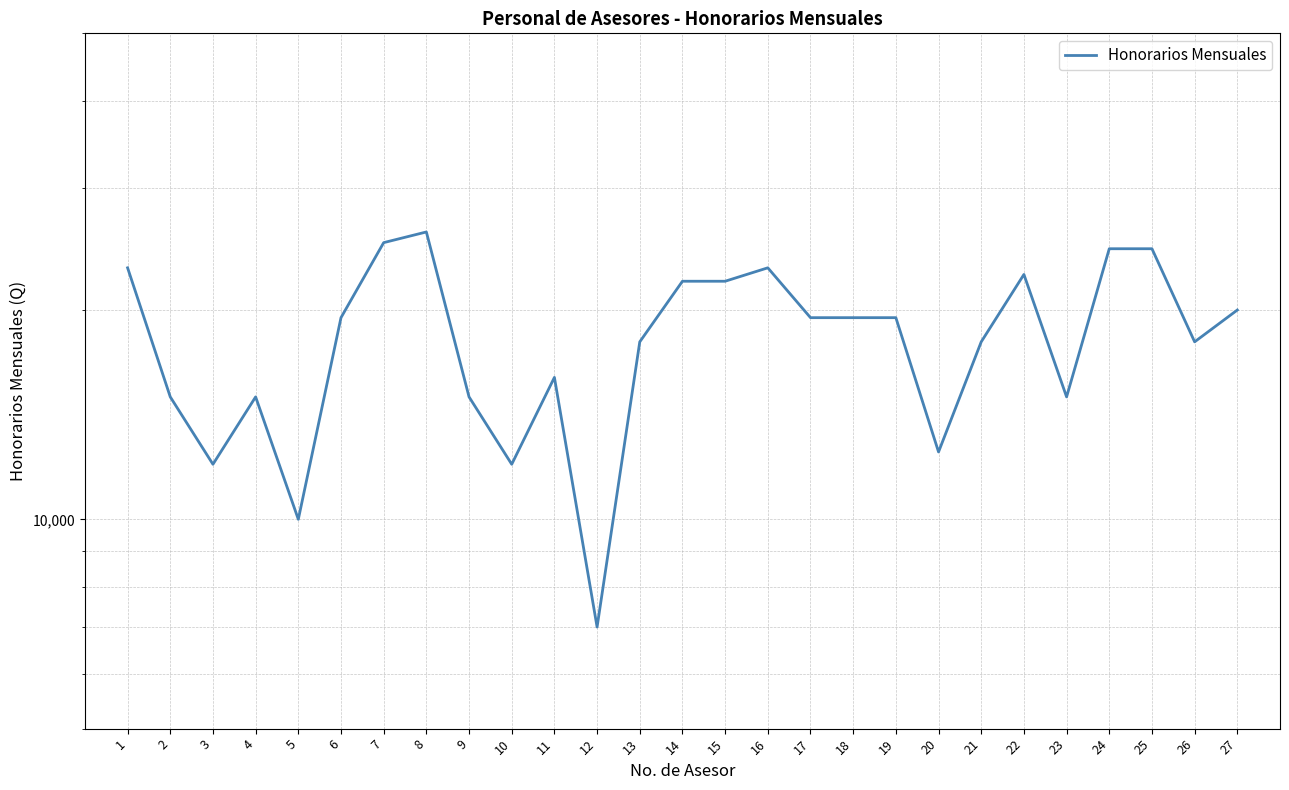

At which label is the value closest to 16450?

11